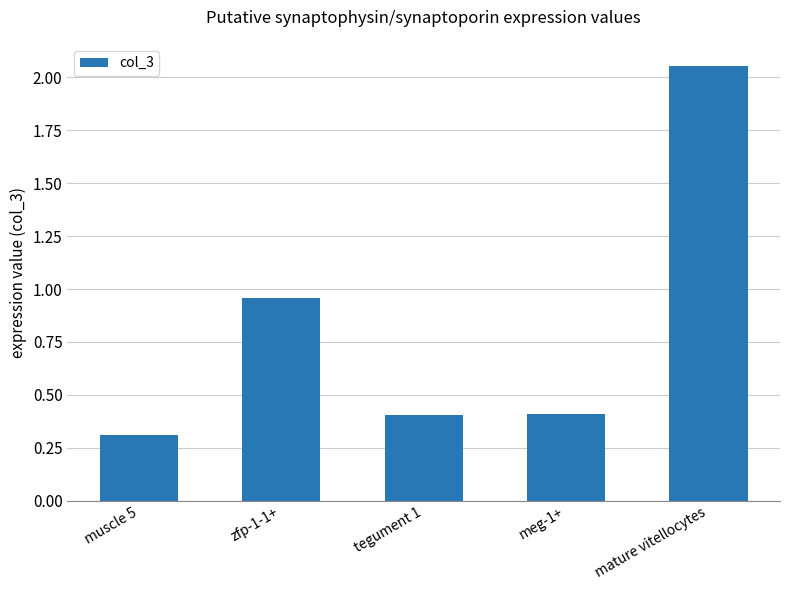

How many bars are there in total?

5